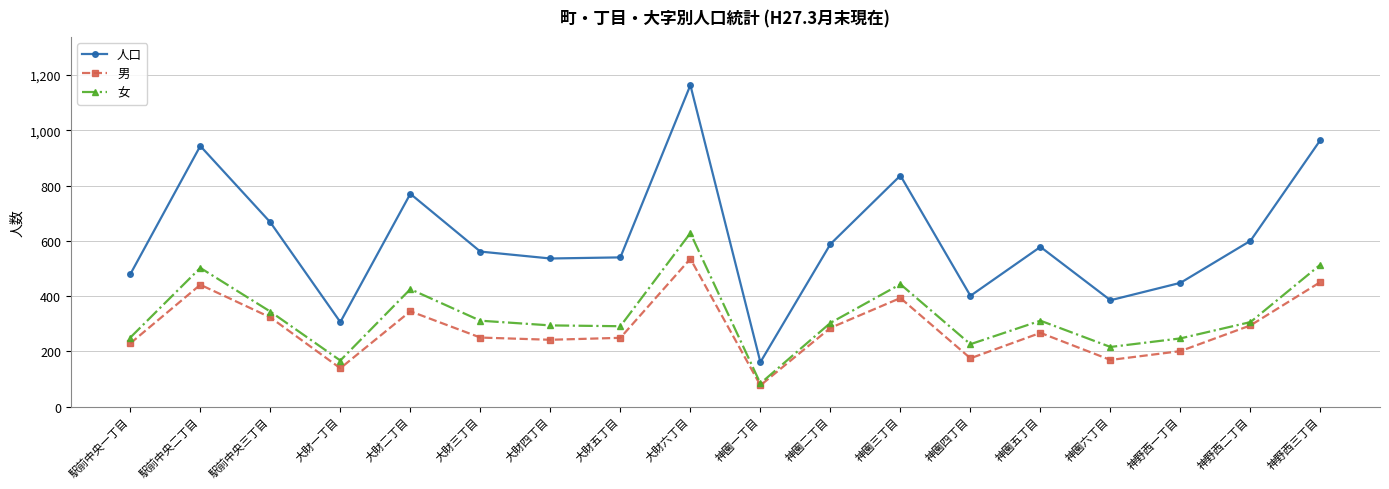

Which label corresponds to the largest value in the chart?

大財六丁目